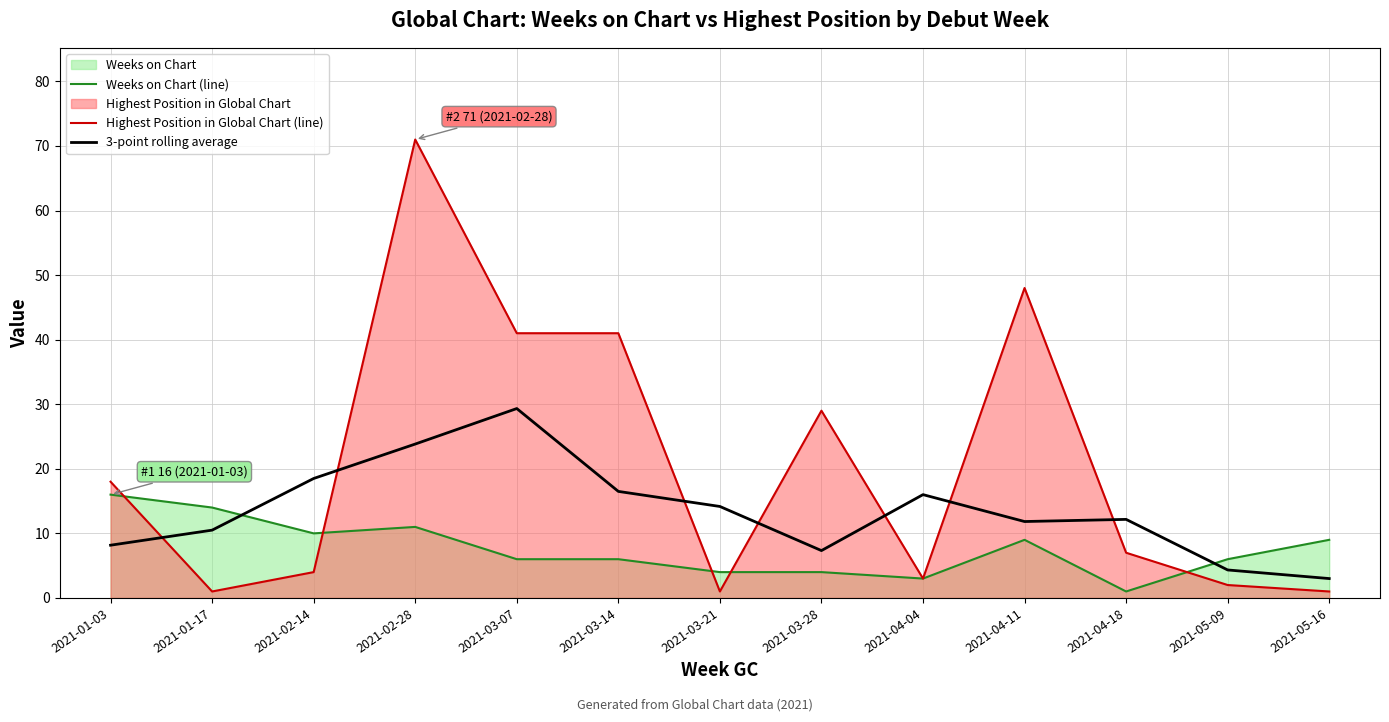

How many lines are shown in the chart?

3